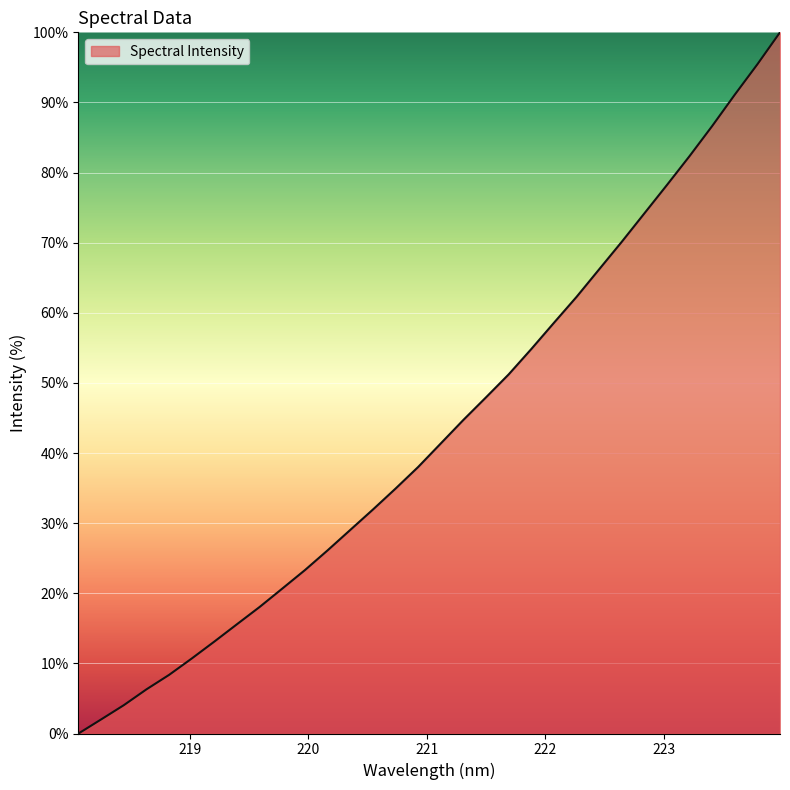

How many values are below 41?

16